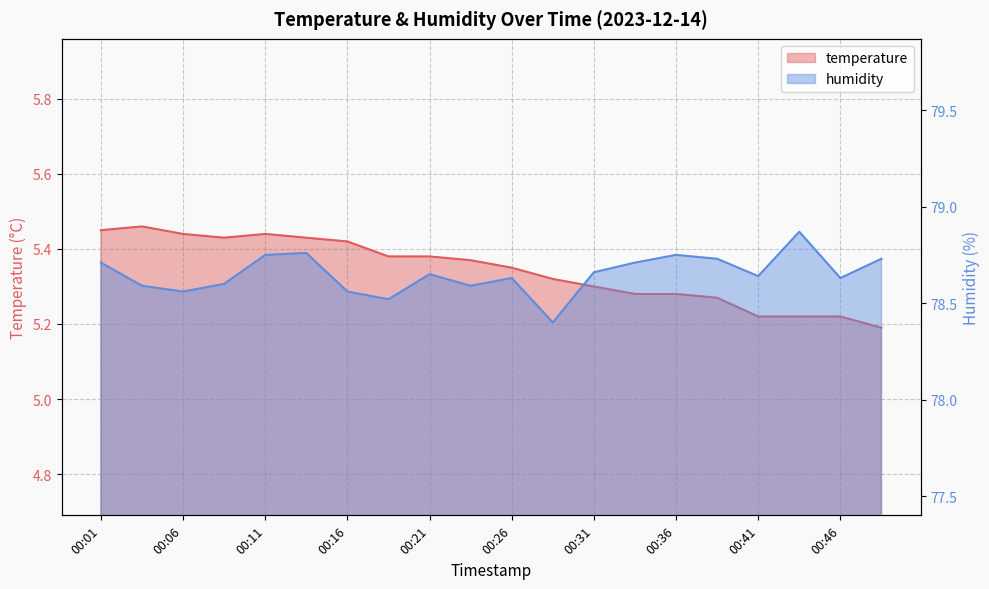

How many interior local peaks does the temperature series have?

2